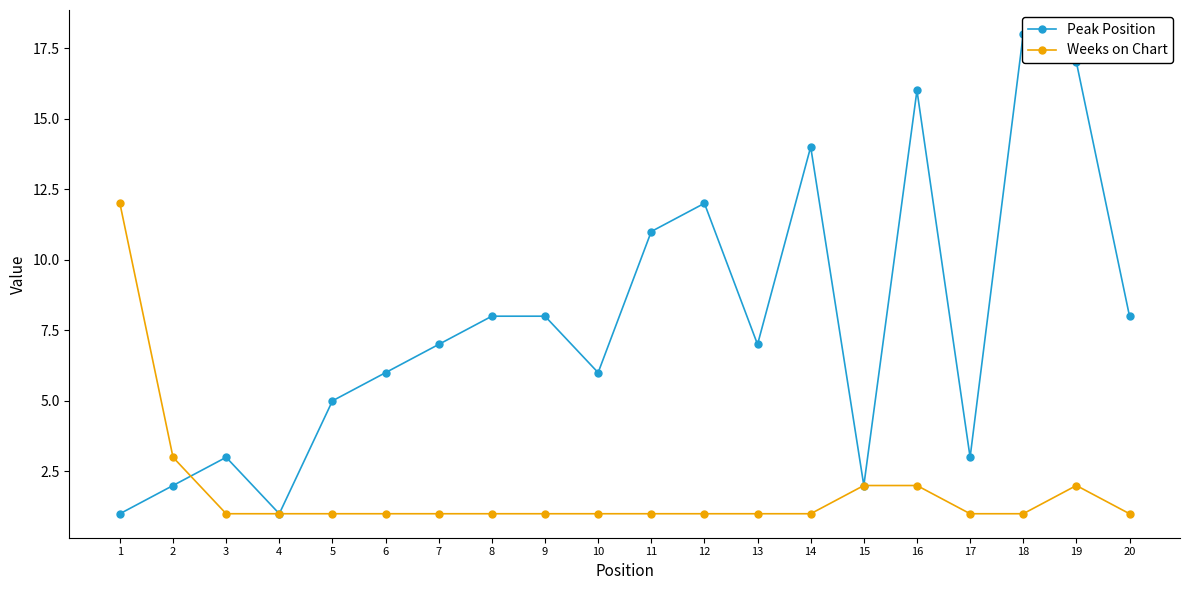

What is the value of the Peak Position point at the 4th from the left?

1